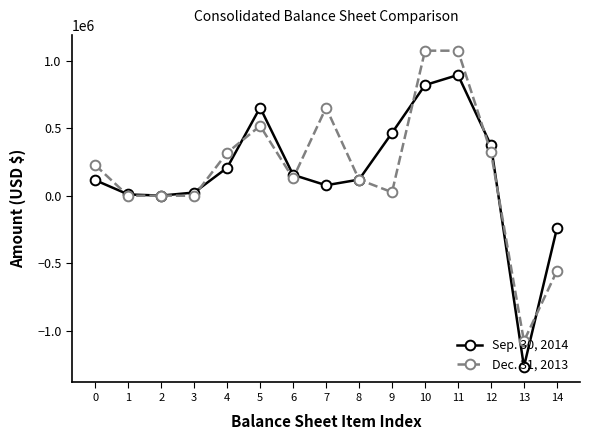

After their last crossing, which series has the higher values: Sep. 30, 2014 or Dec. 31, 2013?

Sep. 30, 2014